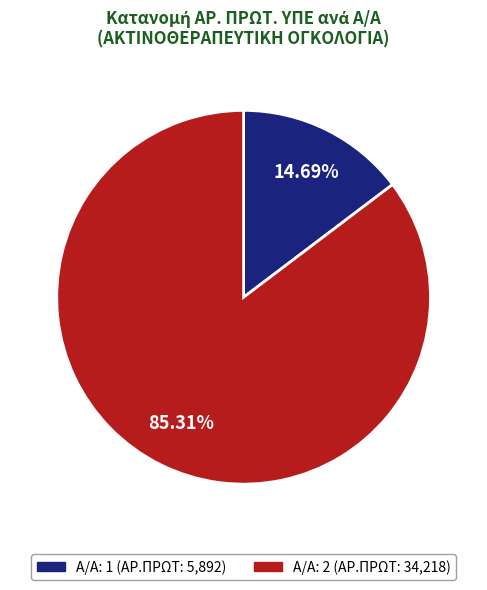

Does any single category account for the majority?

Yes